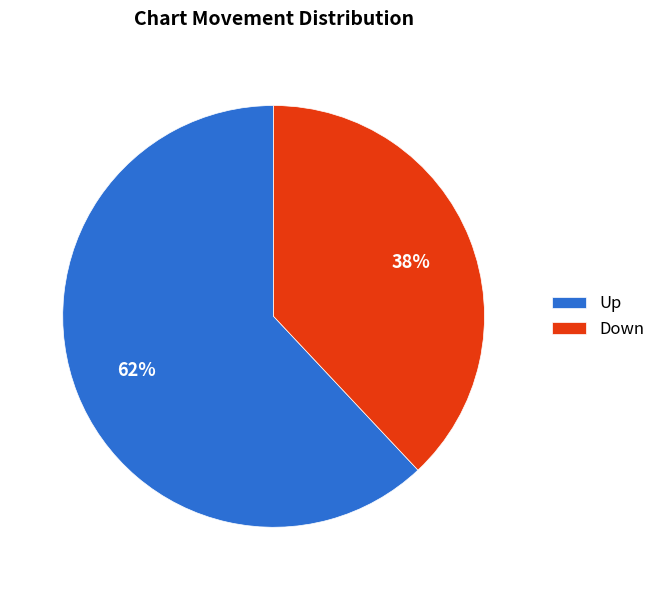

To the nearest percent, what is the difference between the largest and smallest slice percentages?

24%